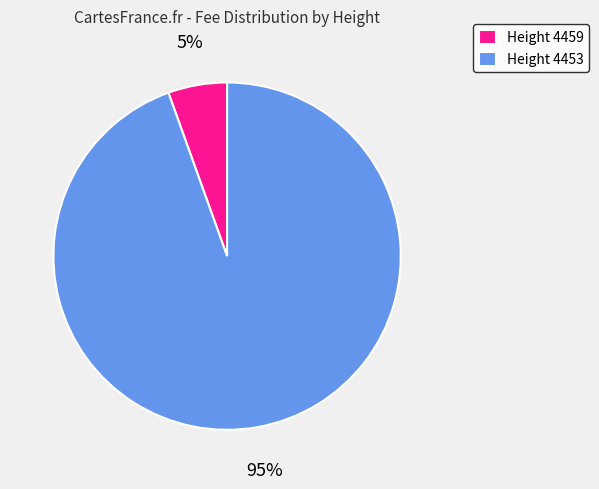

Between Height 4459 and Height 4453, which is larger?

Height 4453